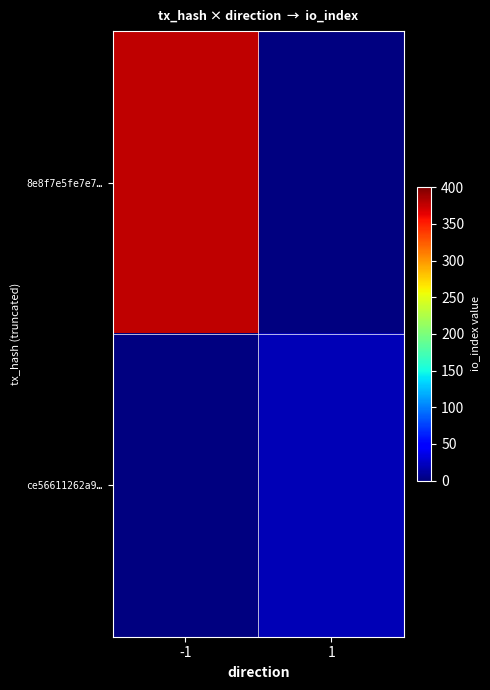

Where is 8e8f7e5fe7e7… nearest to the value 378?

-1